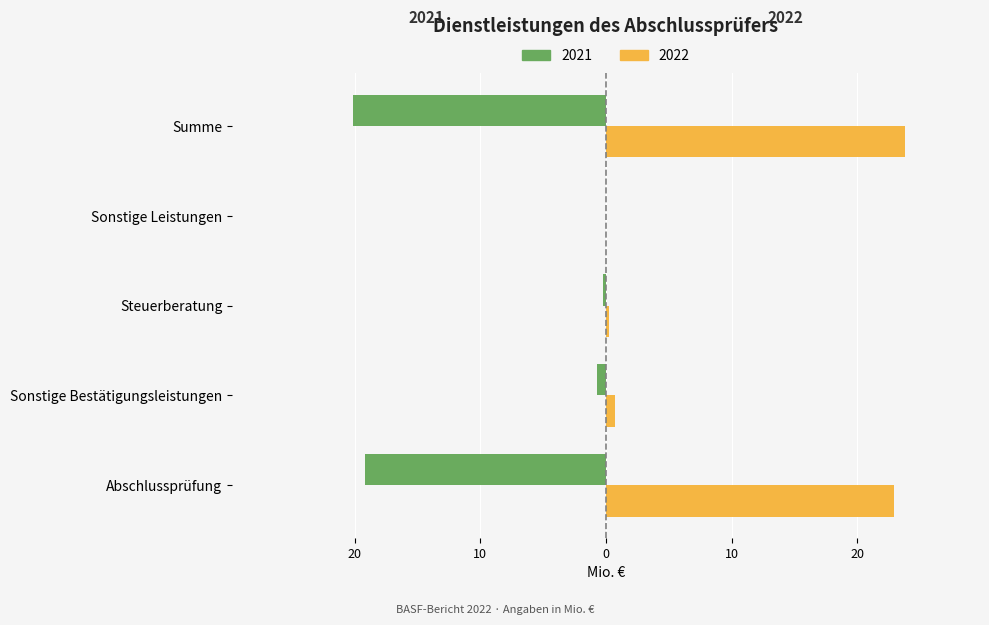

Rank the series by their maximum value, from highest to lowest.

2022, 2021